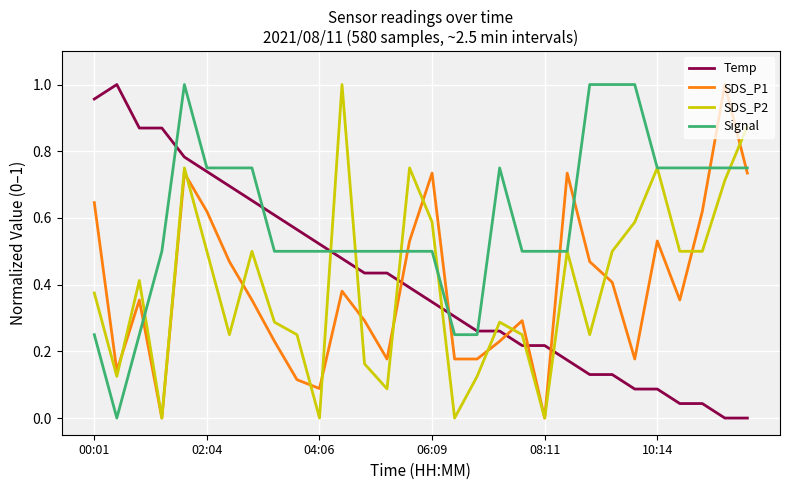

Does the chart have visible grid lines?

Yes